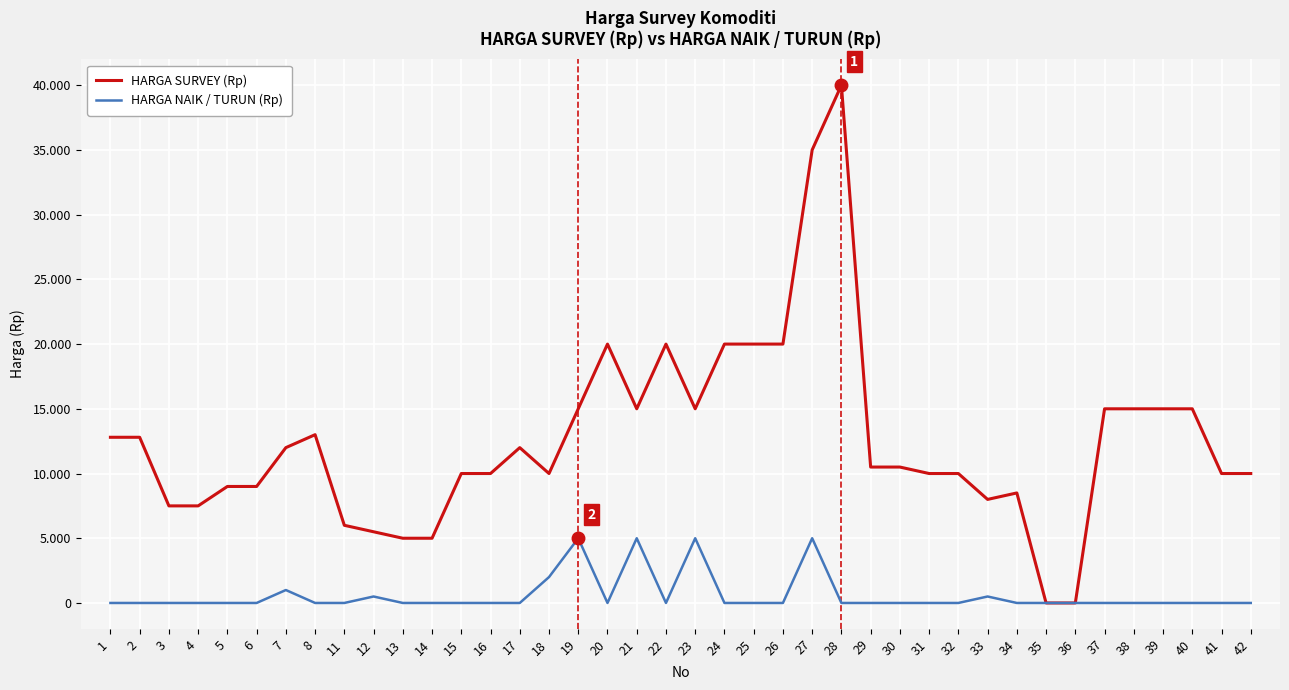

What is the difference between the highest and lowest values at 17?

12000